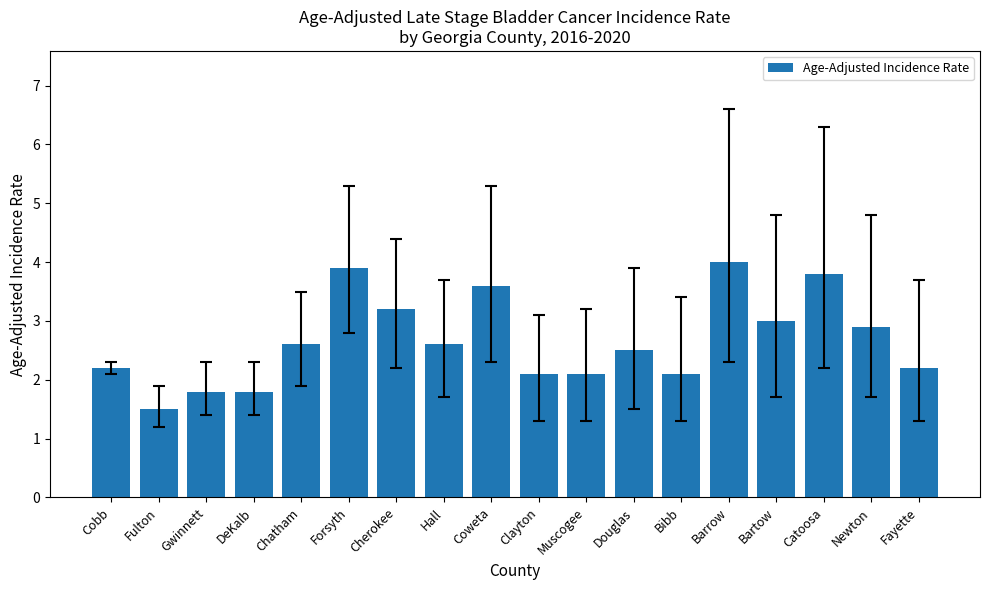

What is the value of the 11th bar from the left?

2.1